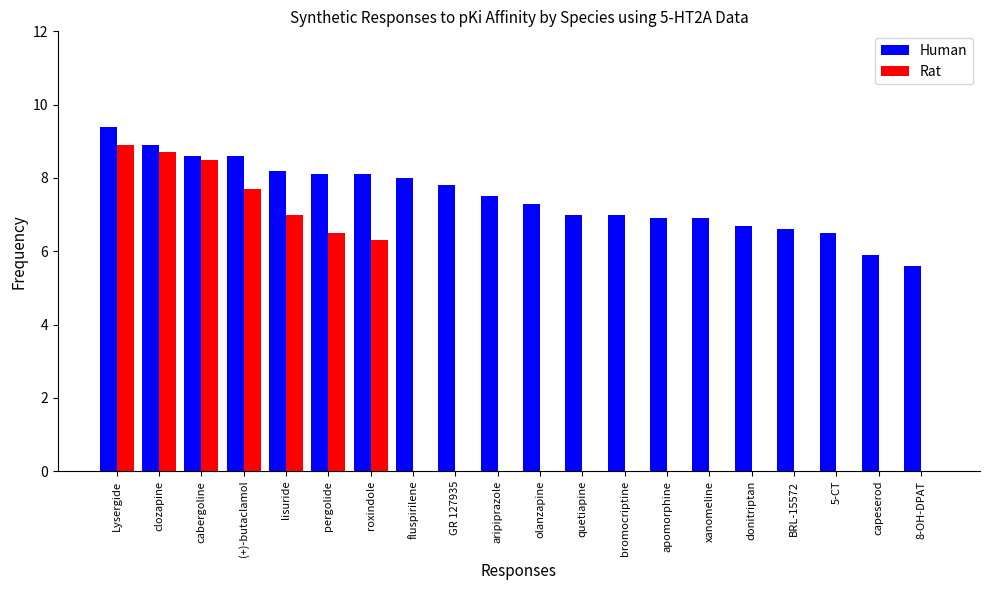

What is the spread (max minus min) of values at lisuride?

1.2